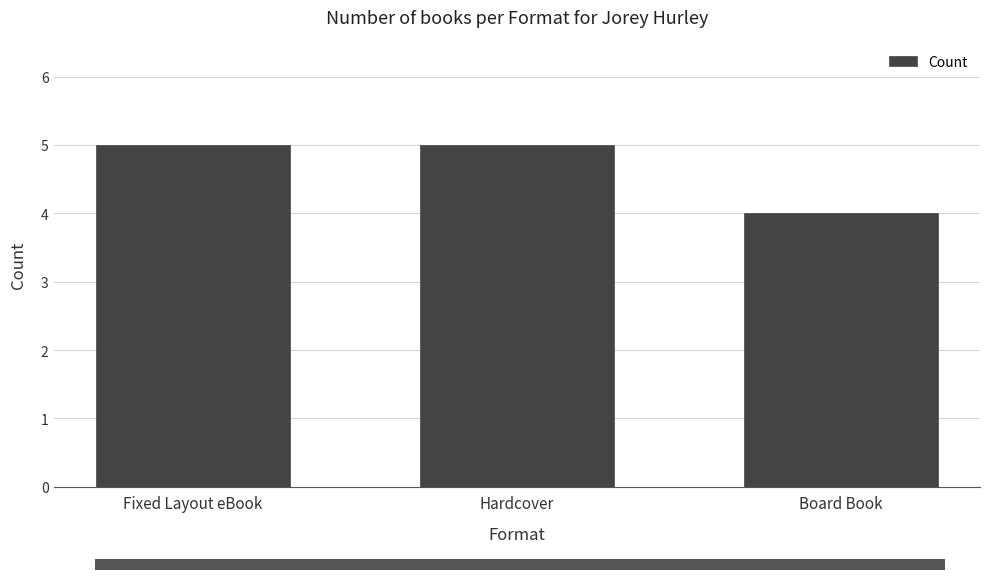

Count the number of categories in the chart.

3